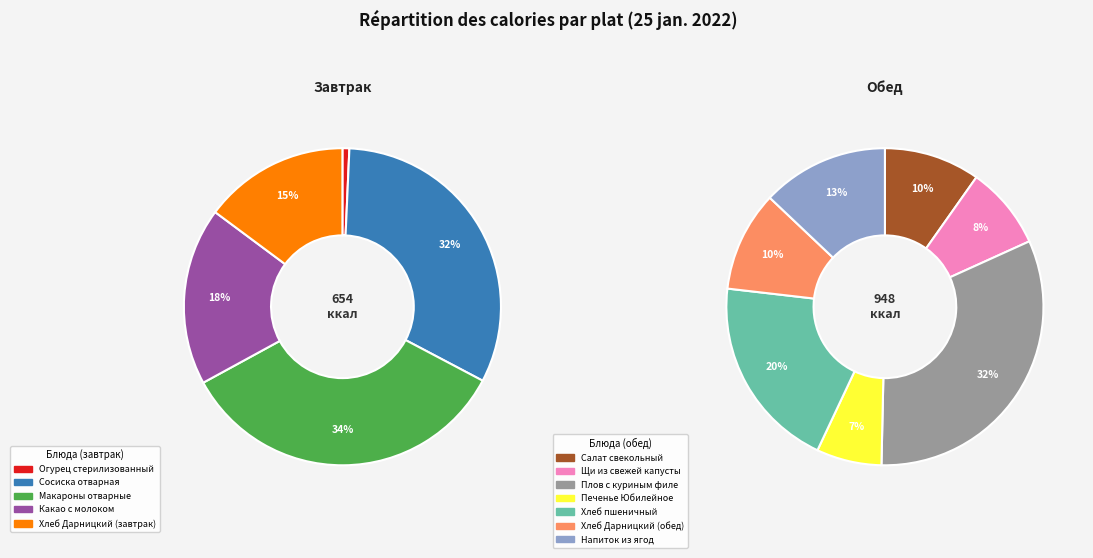

True or false: Сосиска отварная accounts for 26% of the total.

False